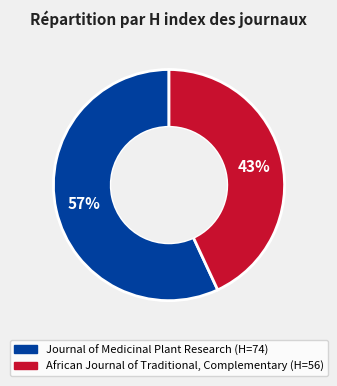

What is the ratio of the value at Journal of Medicinal Plant Research to the value at African Journal of Traditional, Complementary?

1.3